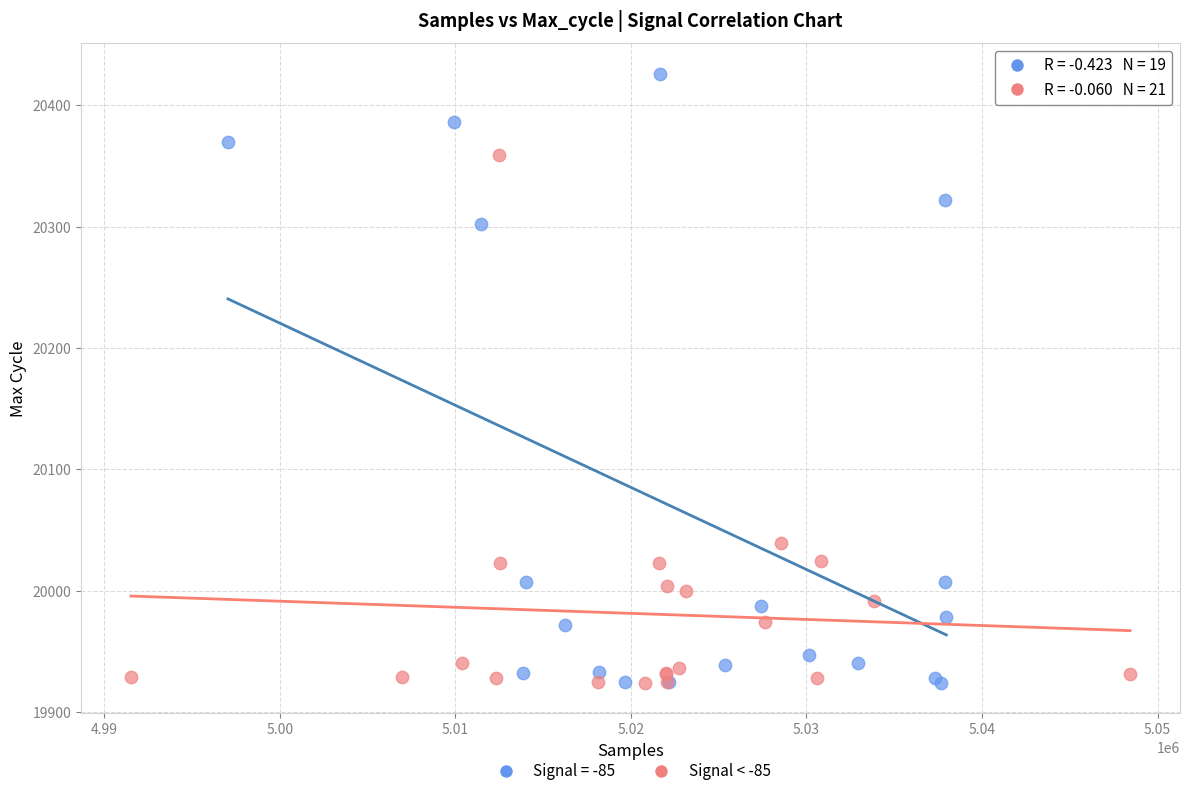

Which series contains the highest Y value?

Signal = -85